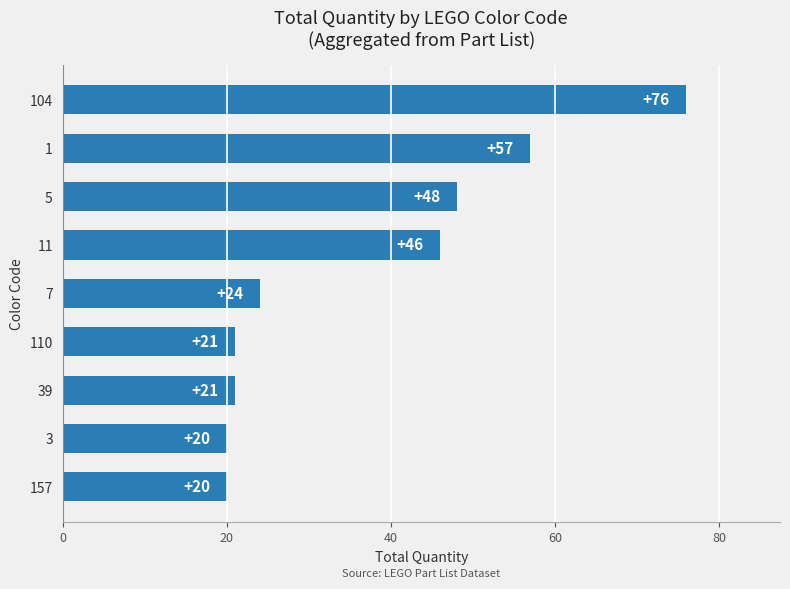

What is the sum of all values?

333